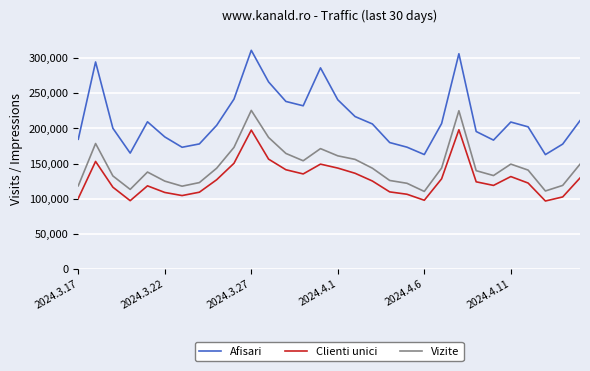

Which series has the largest range (max minus min)?

Afisari